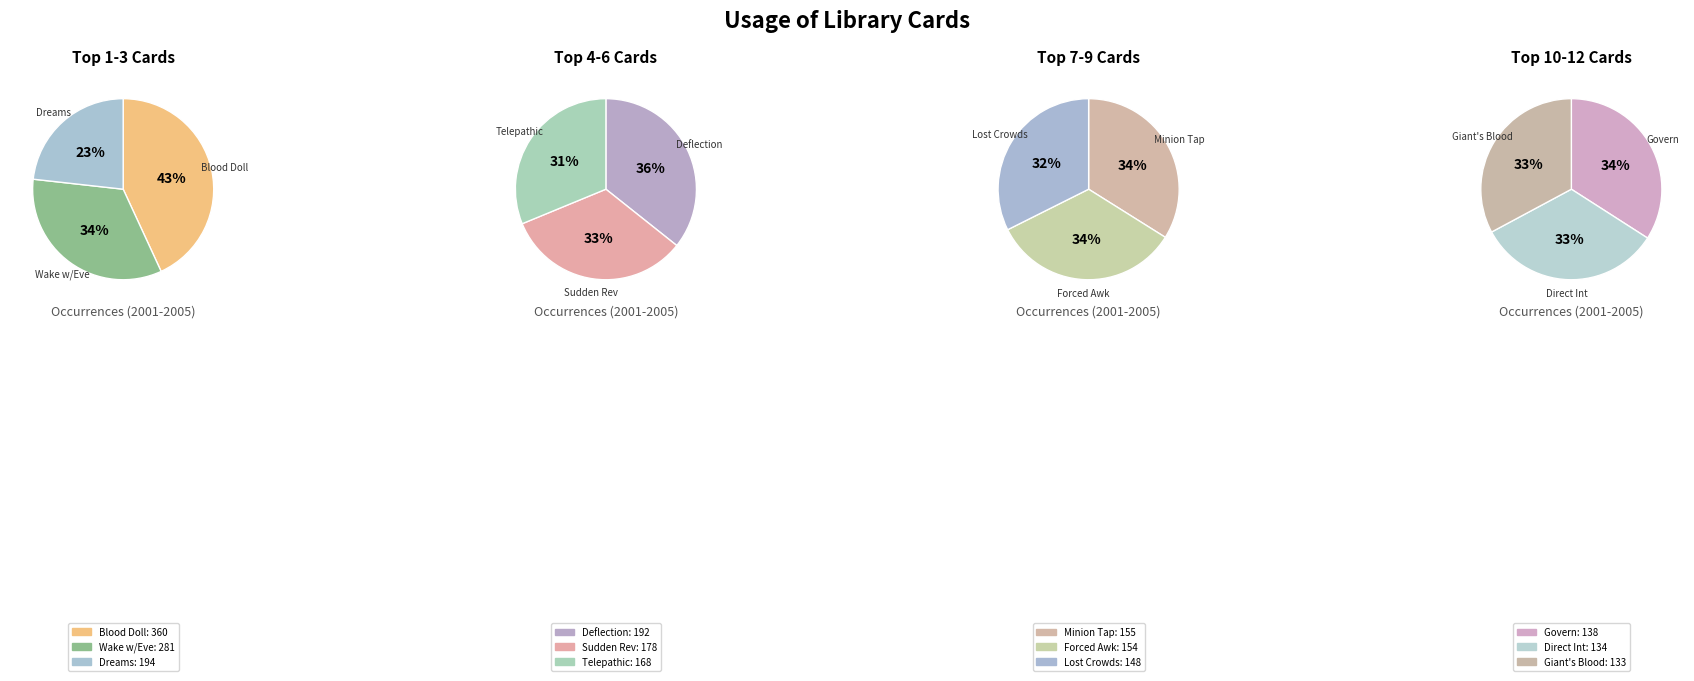

What is the change in value from Sudden Reversal to Minion Tap?

-23